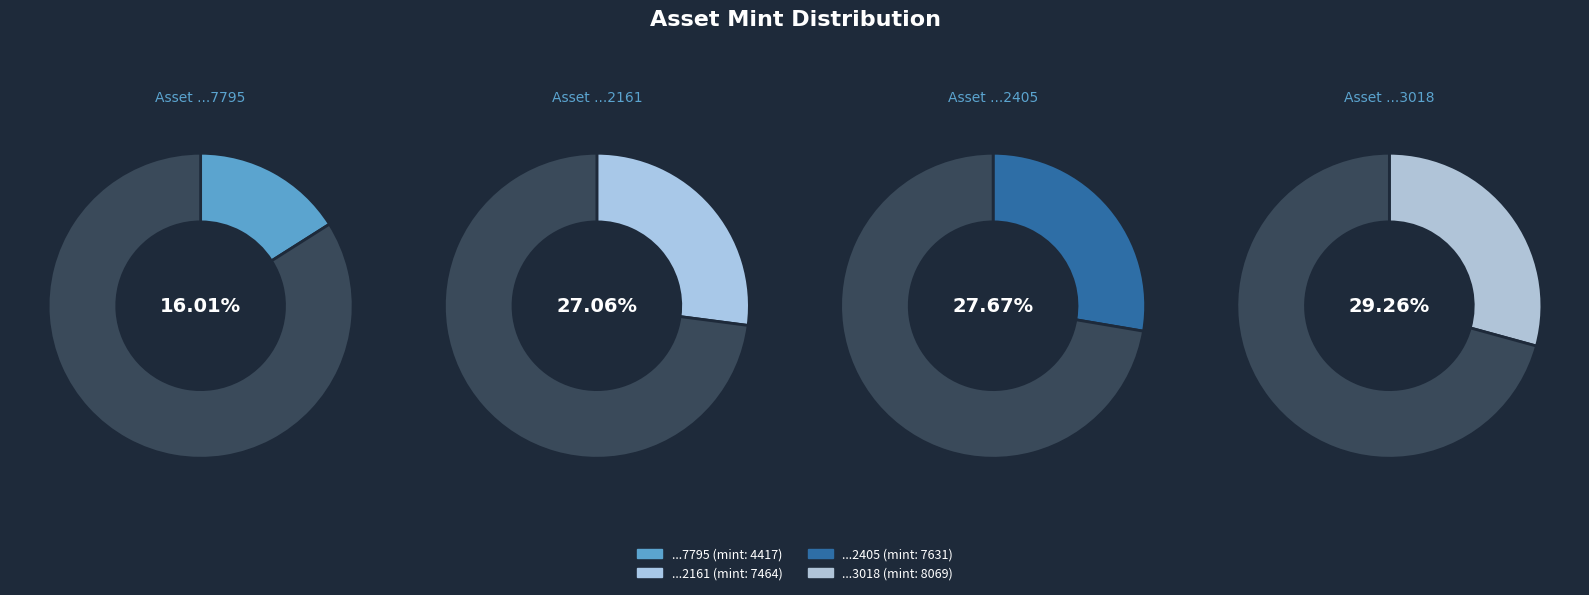

What is the largest slice in the pie chart?

1099577553018